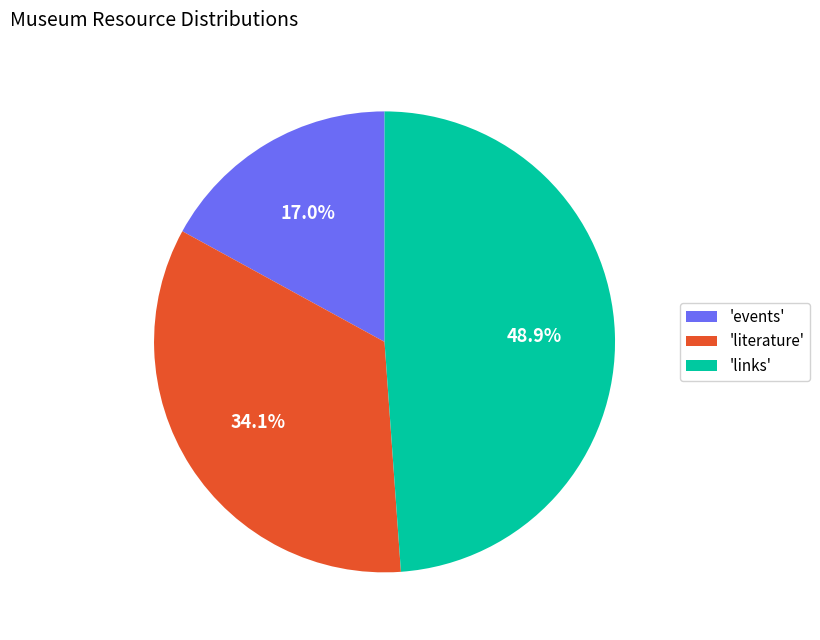

Does any single category account for the majority?

No